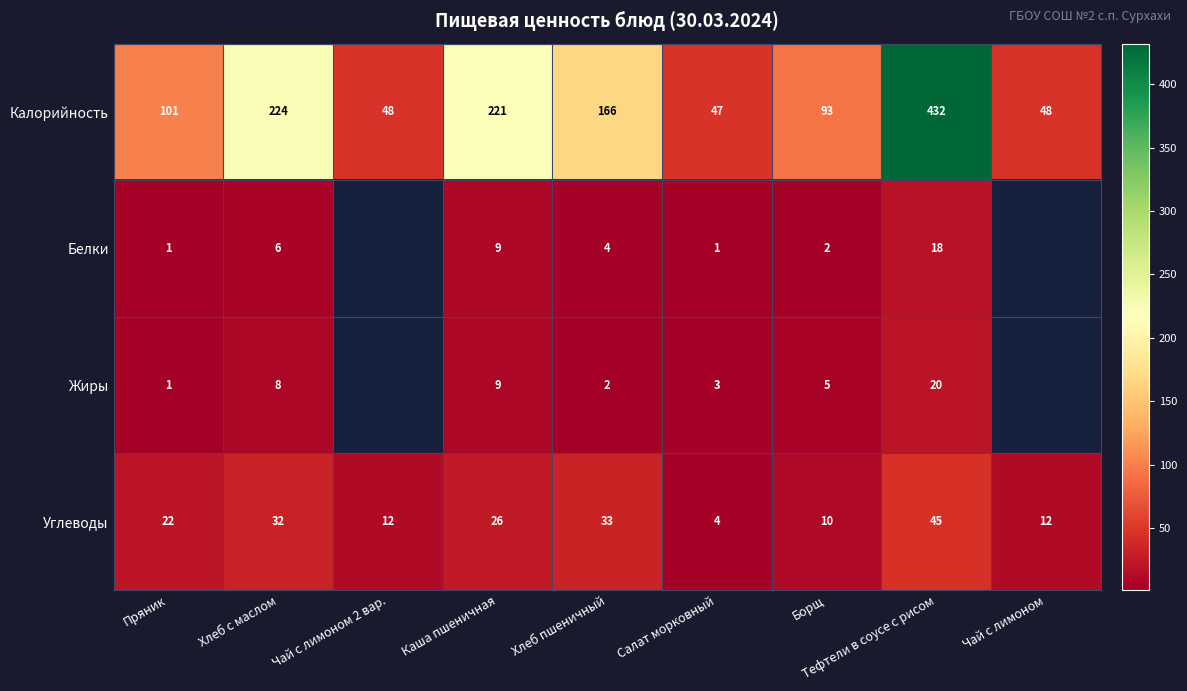

Which series changed the most between Каша пшеничная and Тефтели в соусе с рисом?

Калорийность